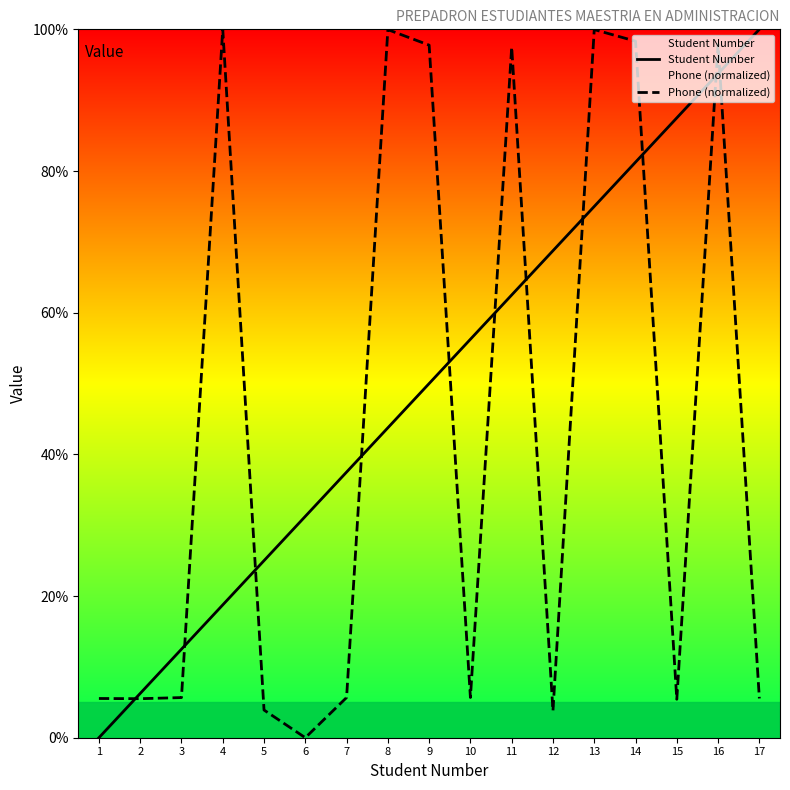

What is the sum of all Student Number values?

850.0